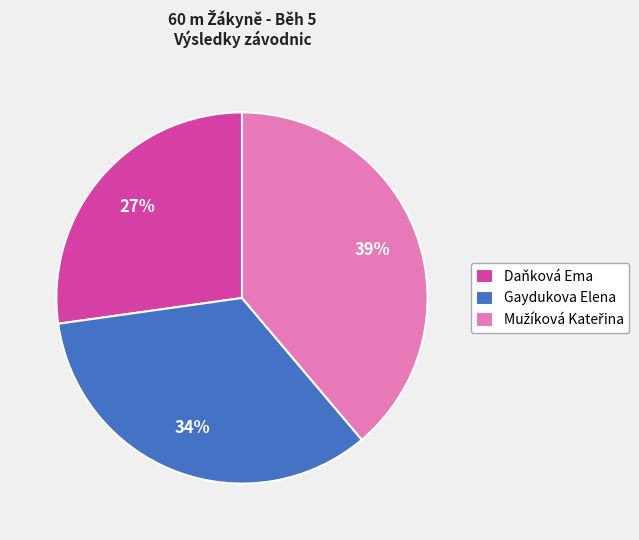

Is Gaydukova Elena the majority of the pie?

No